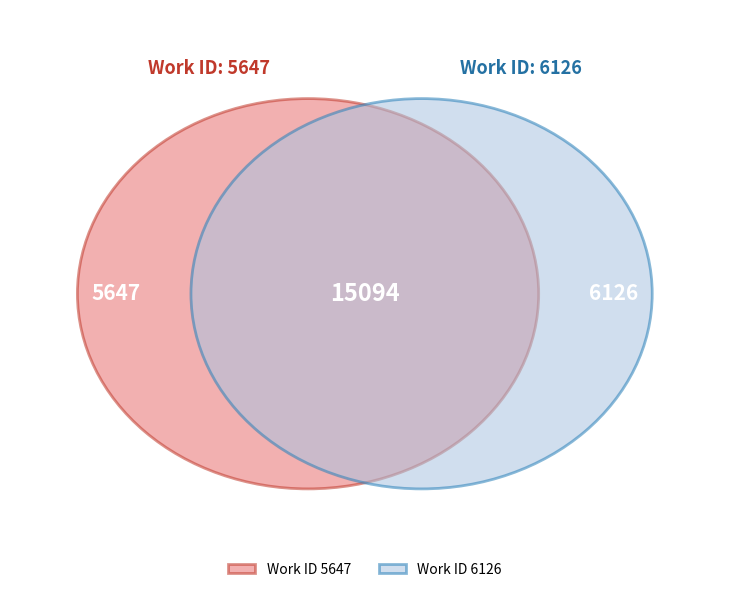

Combined, do 6126 and 5647 account for over 50%?

Yes